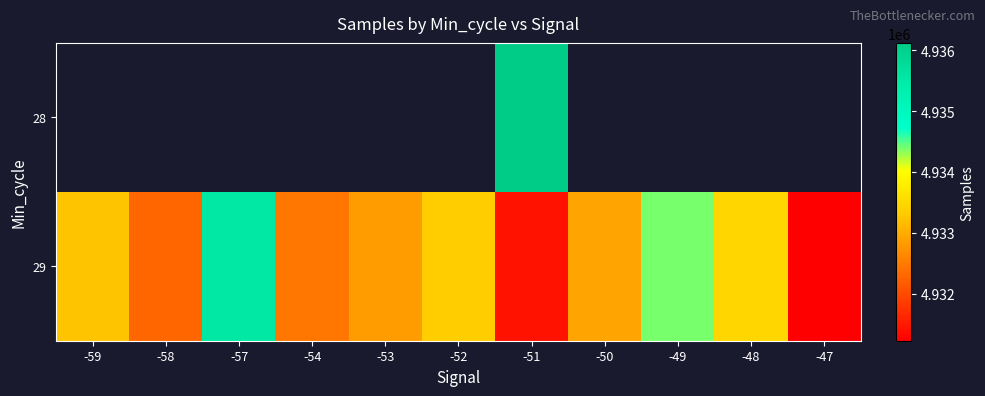

How many values in the 29 series are below 4932918?

5